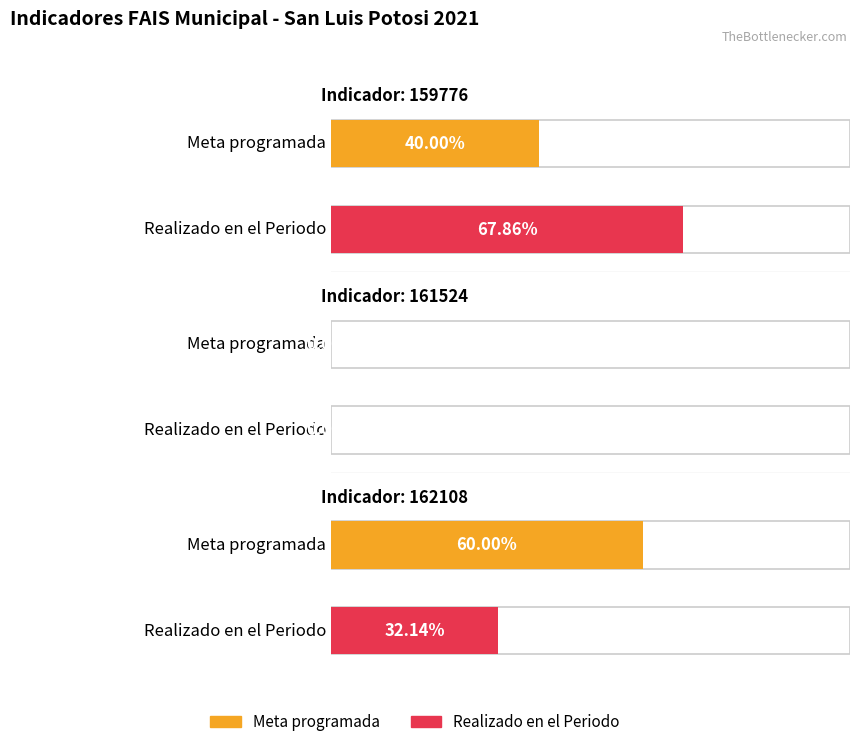

What is the highest value of the Realizado en el Periodo series?

67.9